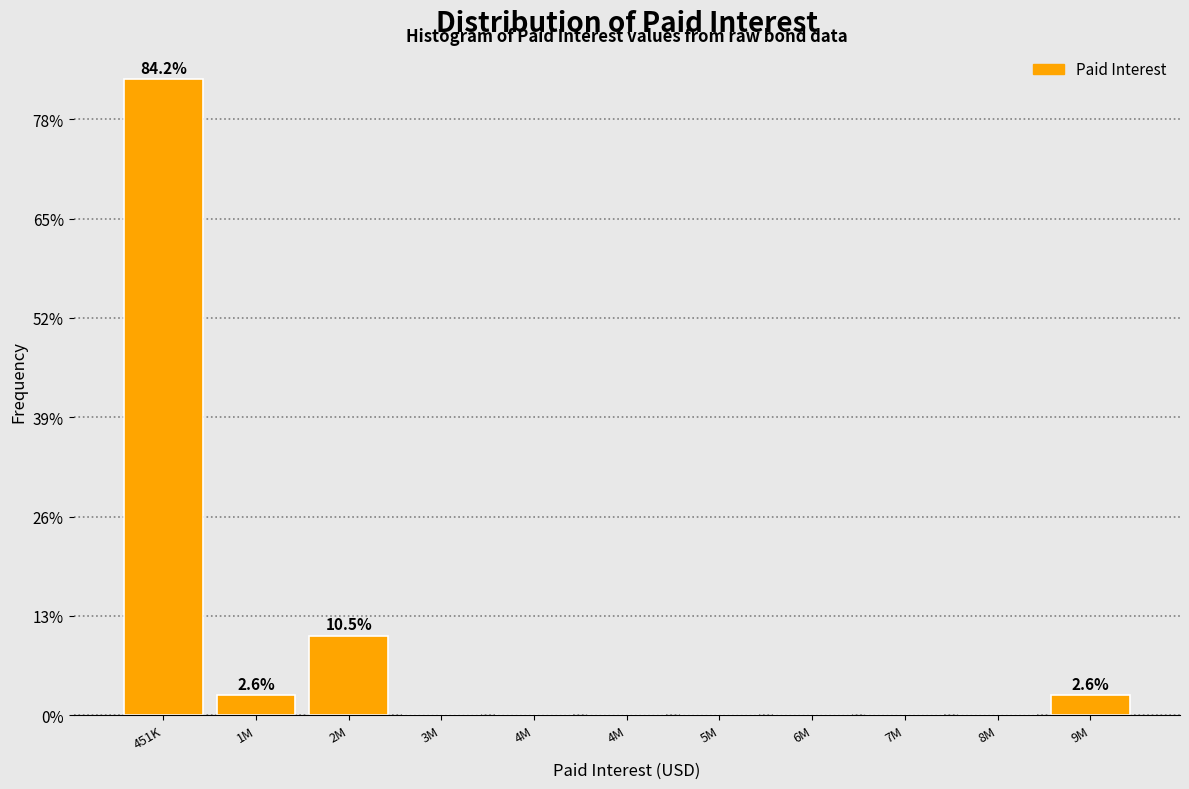

Are the bars horizontal?

No